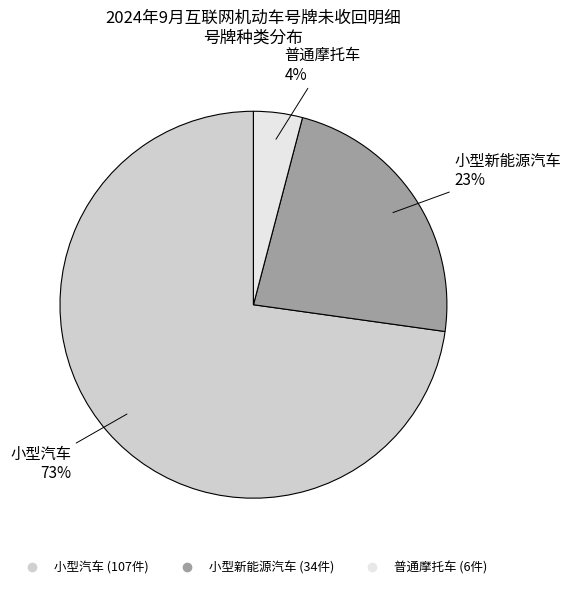

Count the number of slices in the pie.

3